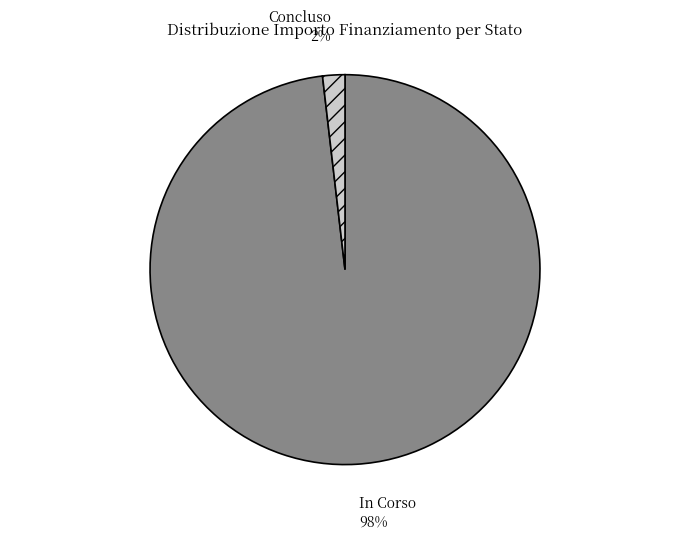

What percentage is the In Corso slice, to the nearest percent?

98%